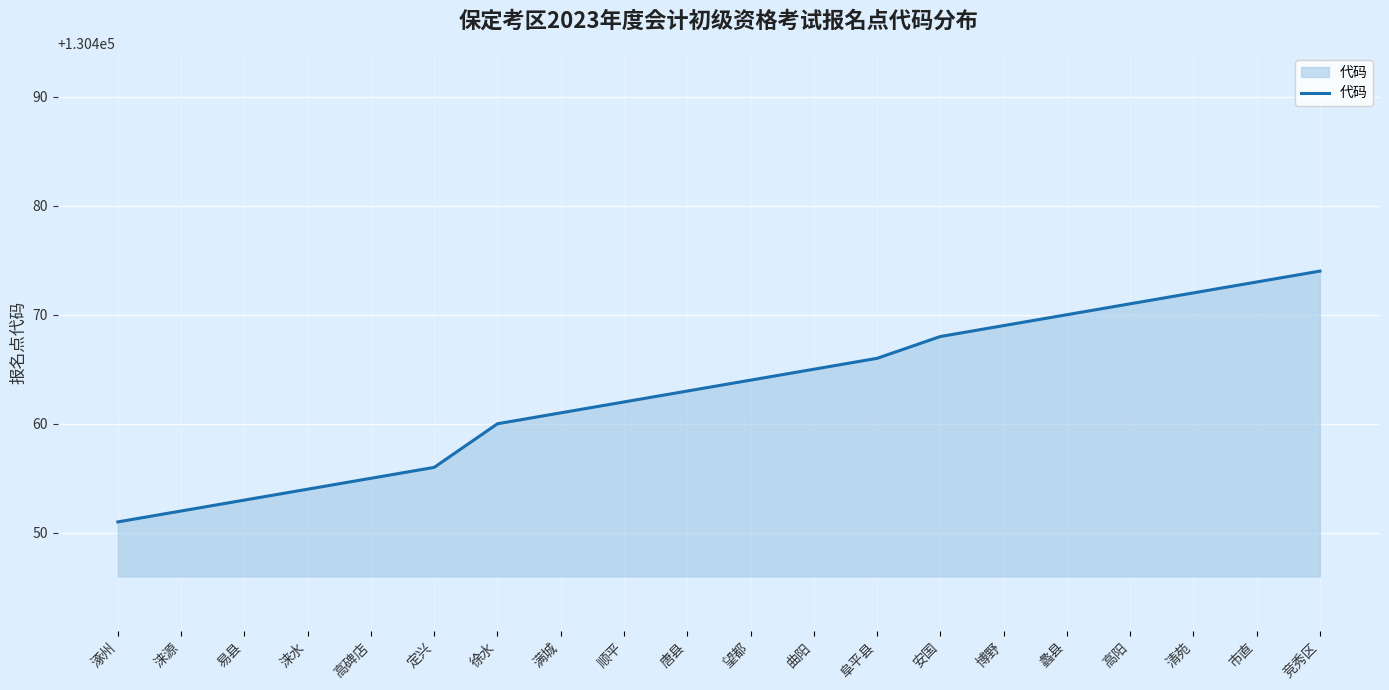

List the labels in order of value, smallest first.

涿州, 涞源, 易县, 涞水, 高碑店, 定兴, 徐水, 满城, 顺平, 唐县, 望都, 曲阳, 阜平县, 安国, 博野, 蠡县, 高阳, 清苑, 市直, 竞秀区